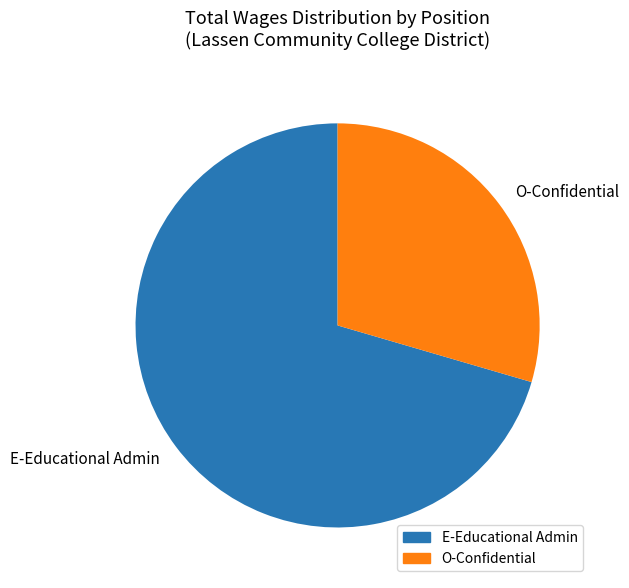

Which slice is the largest?

E-Educational Admin